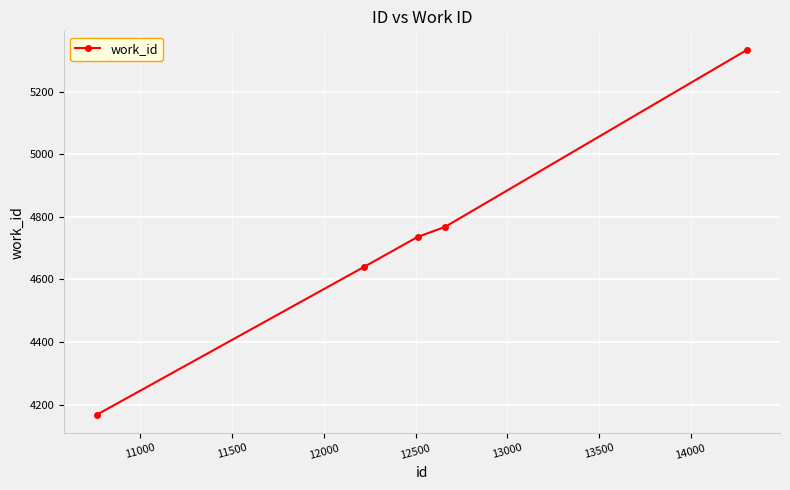

What is the difference between the second highest and minimum values?

601